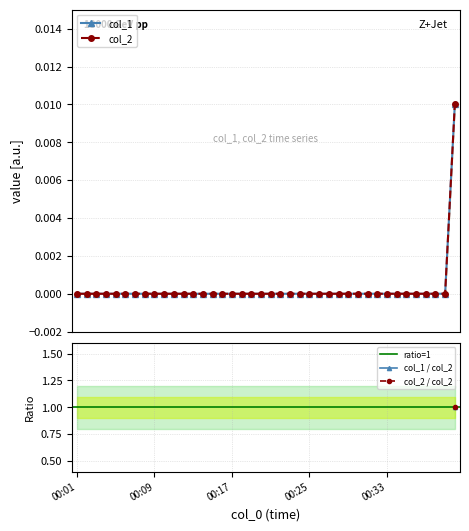

At which label is col_2 closest to 0?

00:01